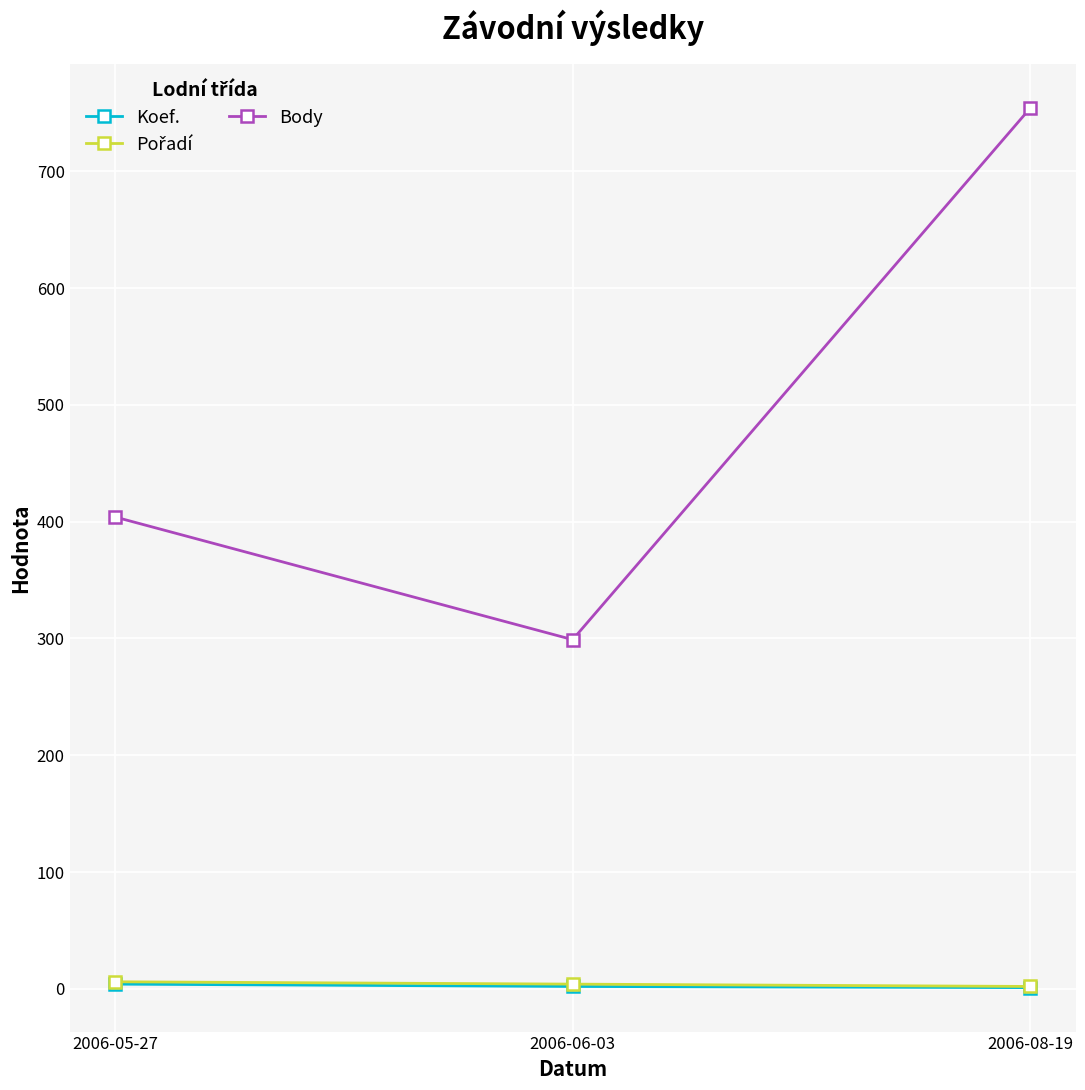

What is the label of the 3rd point from the right?

2006-05-27